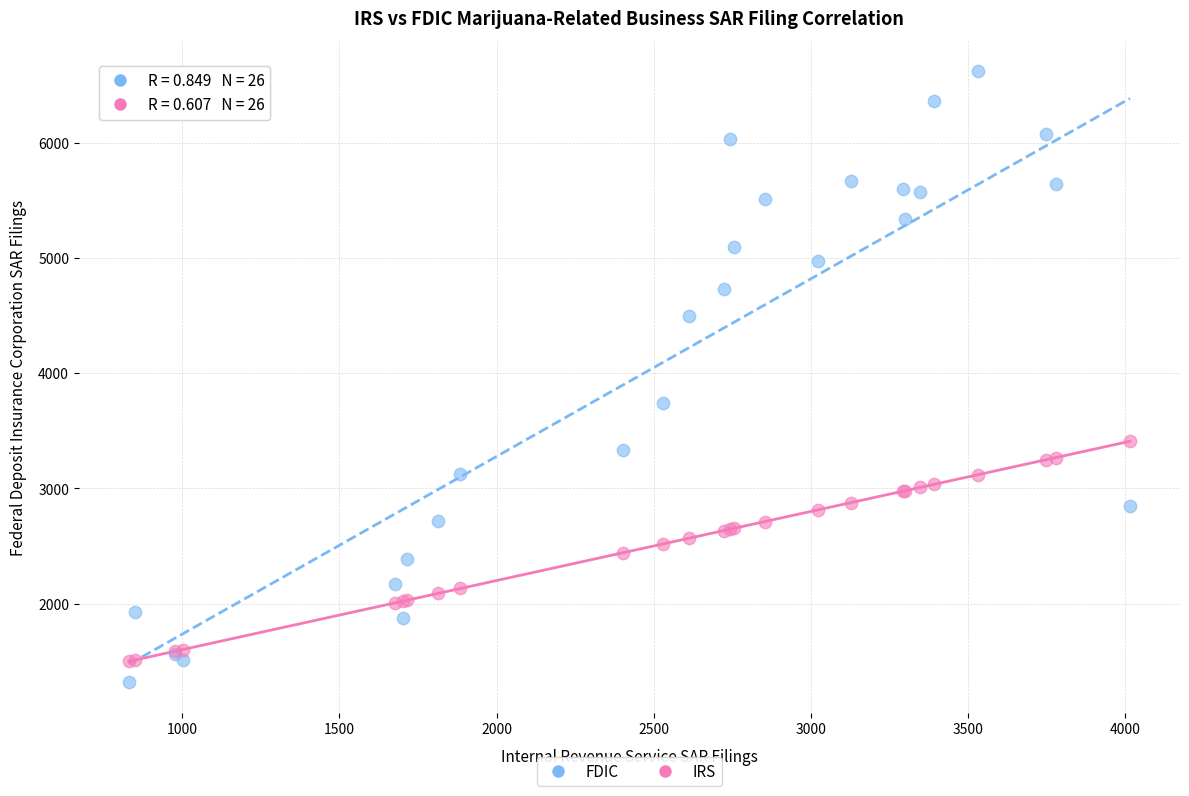

Across all series, what Y value is closest to 3967?

3742.0